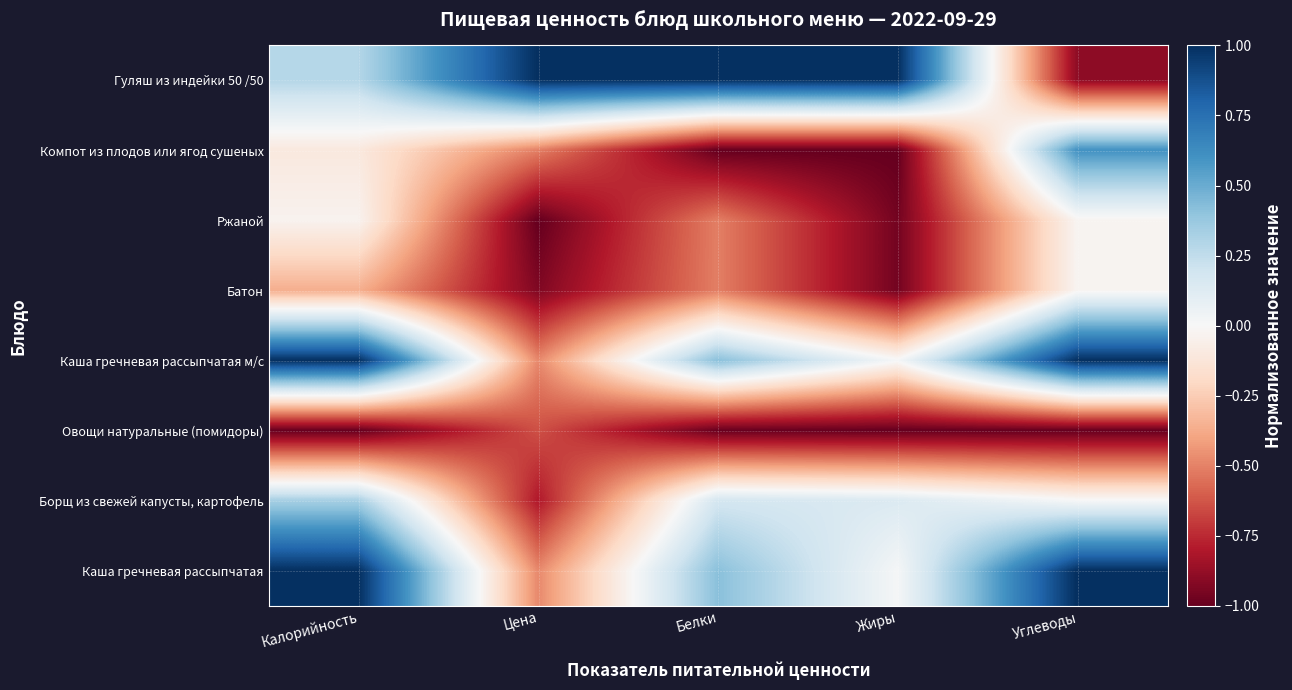

What is the total value across all series at Жиры?

-2.8